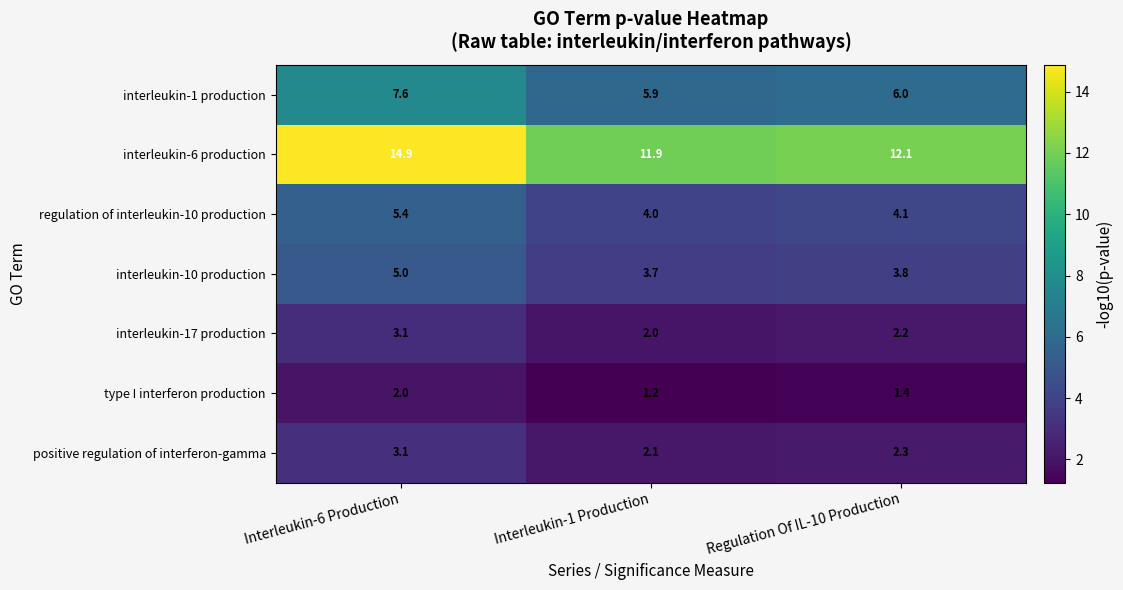

Which series has the largest range (max minus min)?

interleukin-6 production